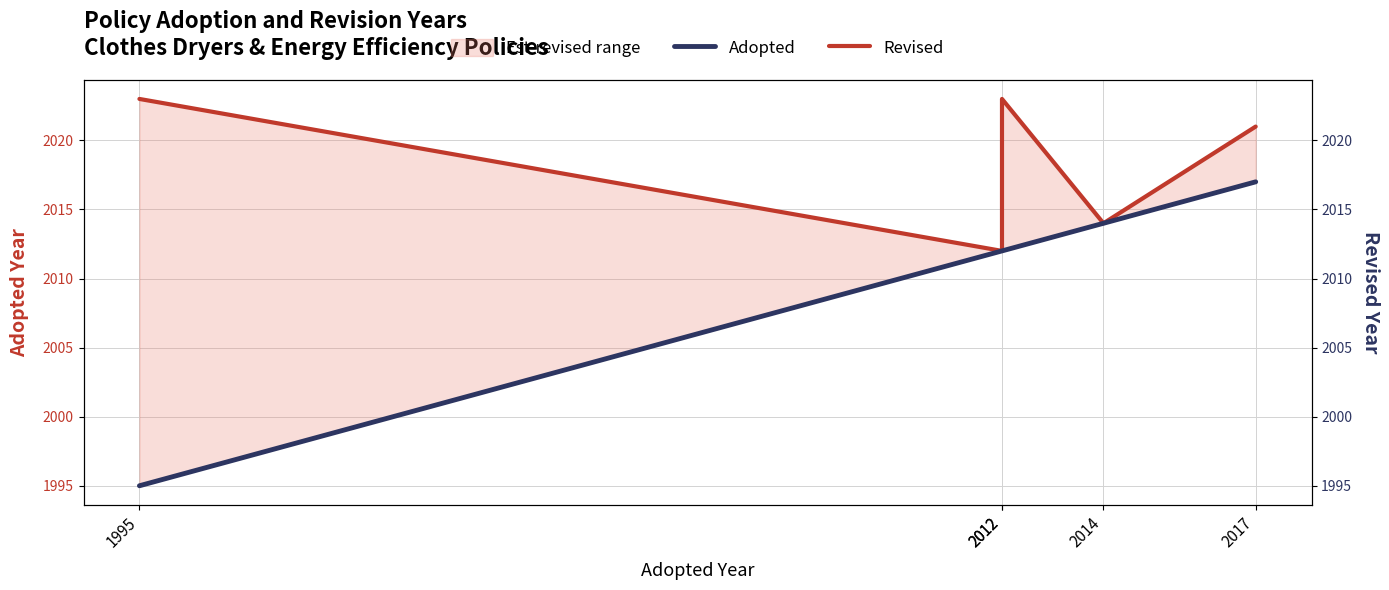

Between 1995 and 2017, which series saw the biggest shift?

Adopted